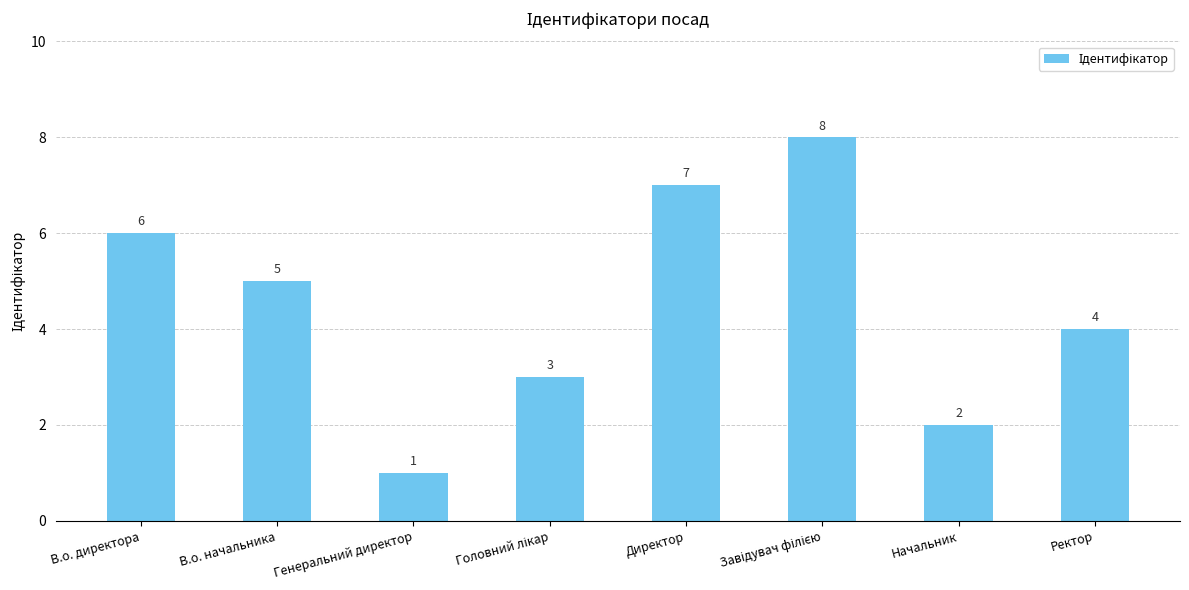

What is the maximum value shown in the chart?

8